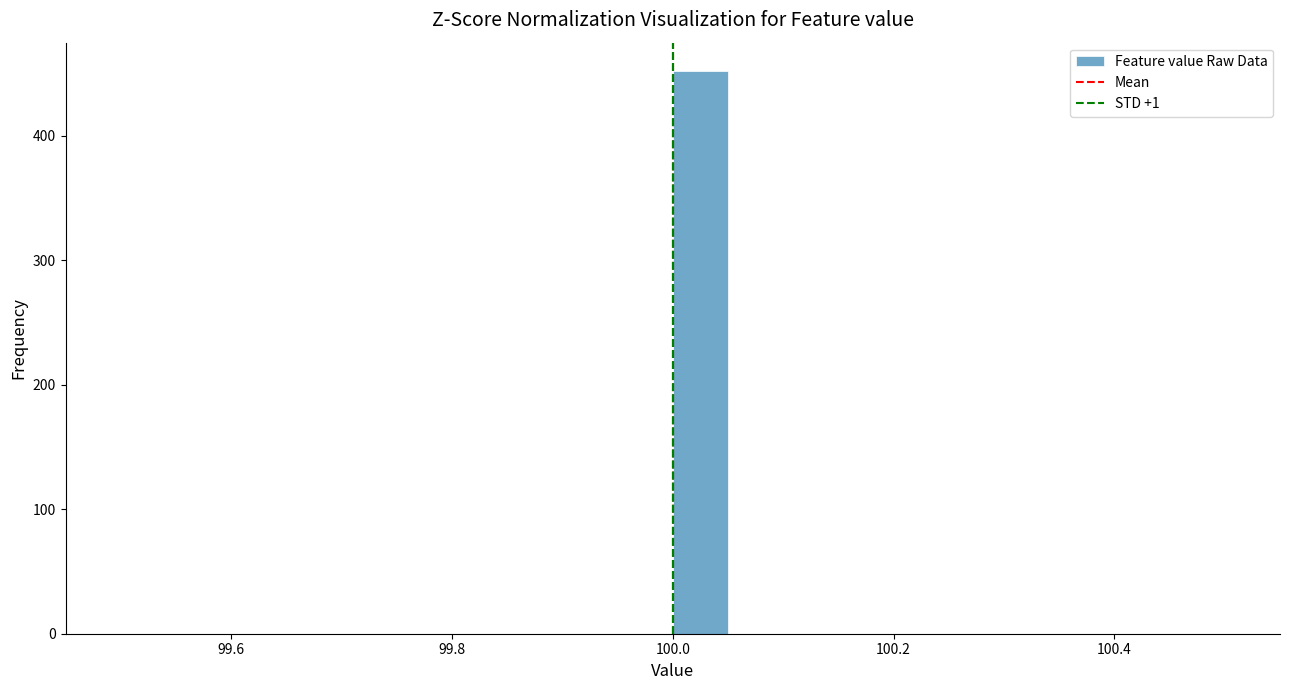

Around what value on the x-axis is the tallest bar? Give the approximate position of its centre, as read against the axis.

100.02